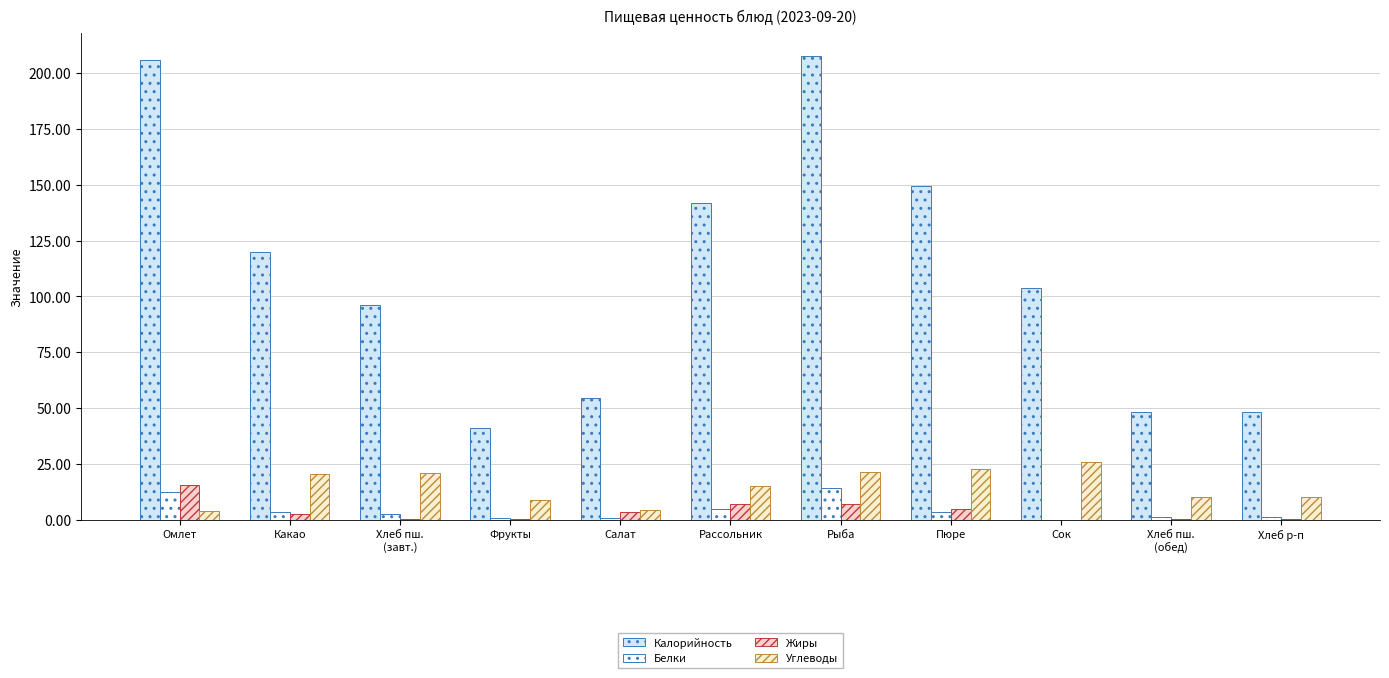

Which has a higher value, Хлеб р-п or Хлеб пш.
(обед)?

Хлеб р-п